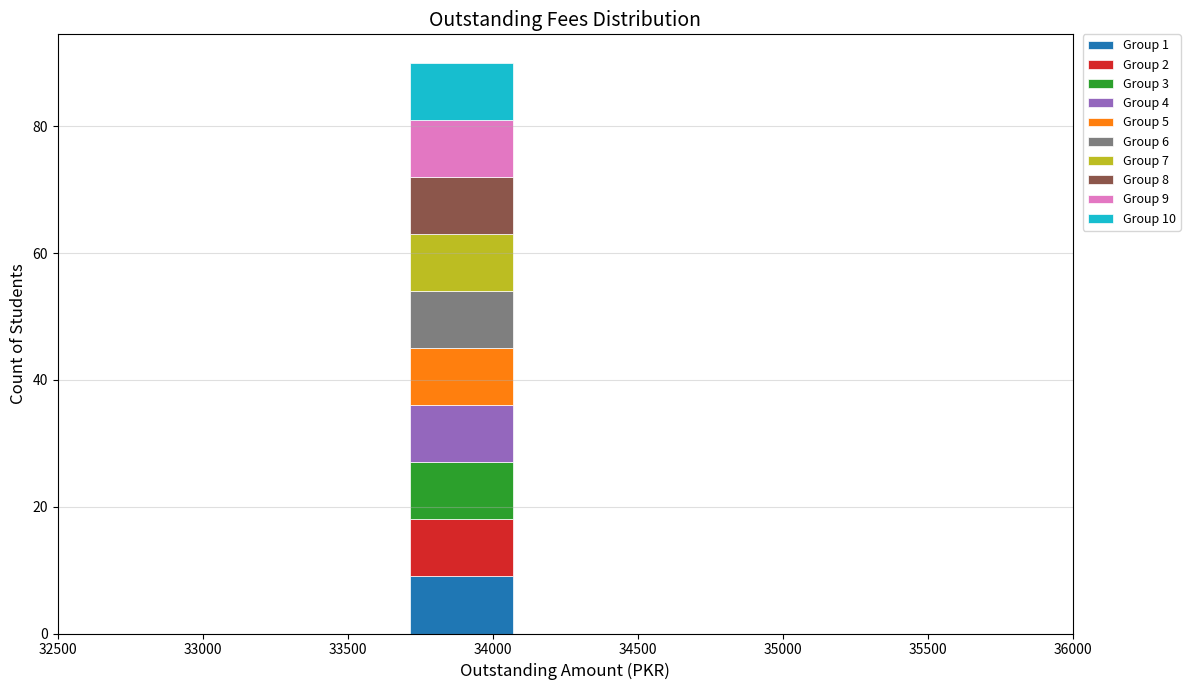

Which range on the x-axis has the tallest stacked bar (by total height)?

33700 to 34050